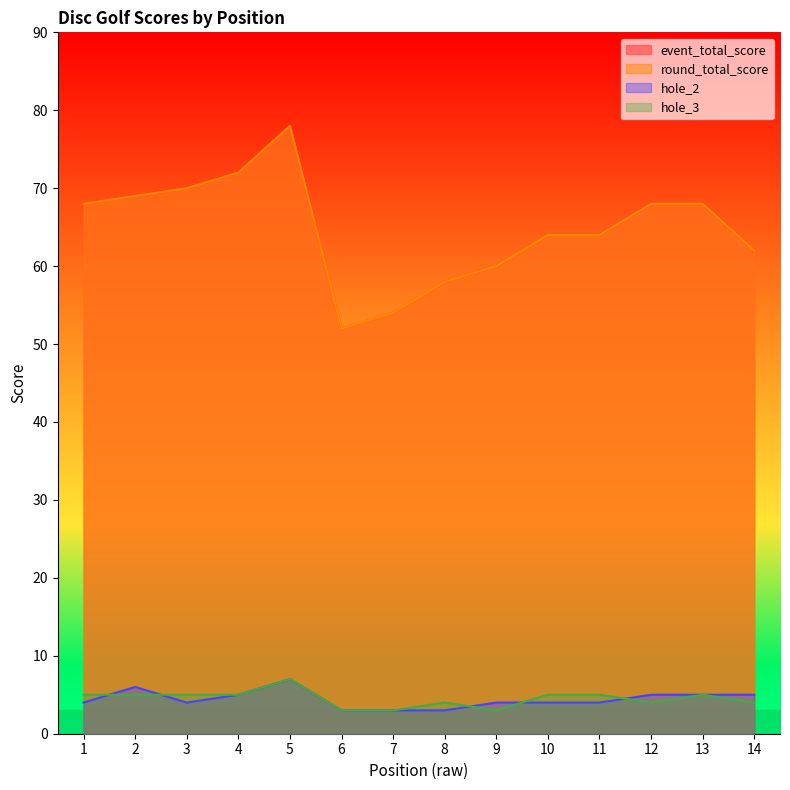

Reading left to right, list all the values displayed in this chart.

event_total_score: 1=68	2=69	3=70	4=72	5=78	6=52	7=54	8=58	9=60	10=64	11=64	12=68	13=68	14=62
round_total_score: 1=68	2=69	3=70	4=72	5=78	6=52	7=54	8=58	9=60	10=64	11=64	12=68	13=68	14=62
hole_2: 1=4	2=6	3=4	4=5	5=7	6=3	7=3	8=3	9=4	10=4	11=4	12=5	13=5	14=5
hole_3: 1=5	2=5	3=5	4=5	5=7	6=3	7=3	8=4	9=3	10=5	11=5	12=4	13=5	14=4